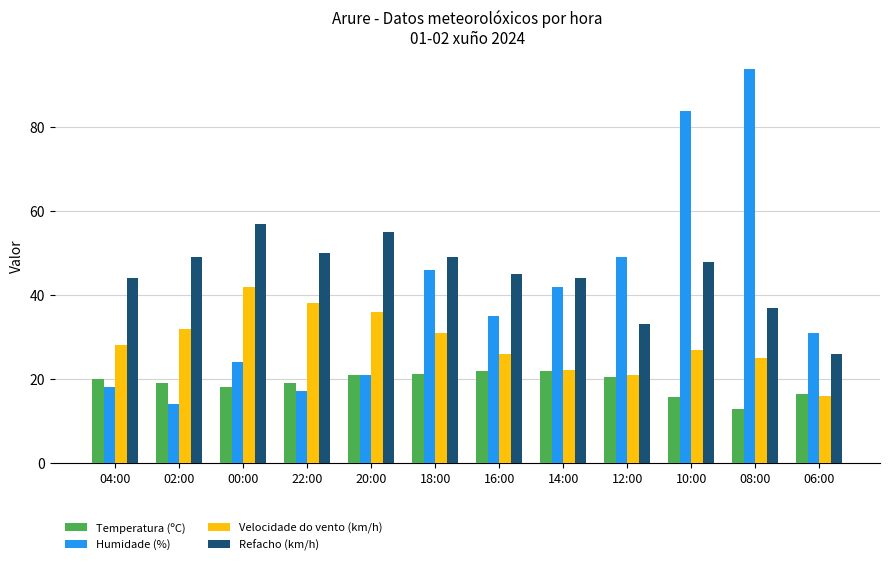

What is the difference between the maximum and second lowest values in the Refacho (km/h) series?

24.0